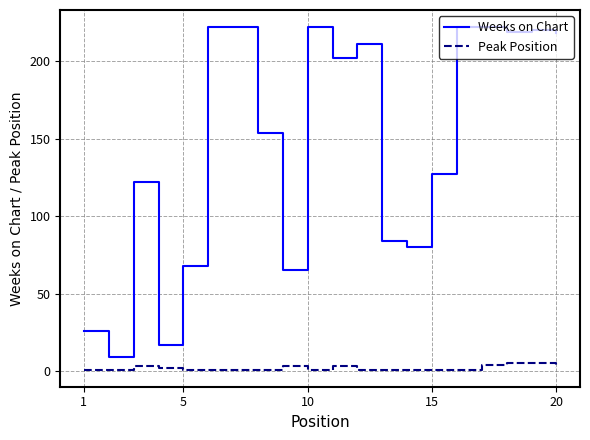

How many lines are shown in the chart?

2